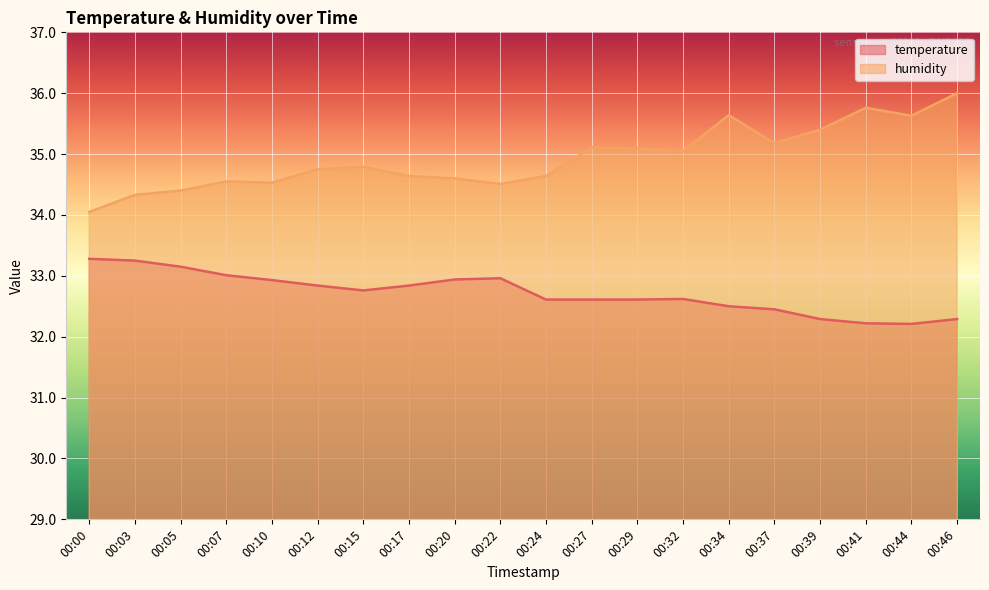

True or false: humidity has more than 0 points higher than both neighbors.

True